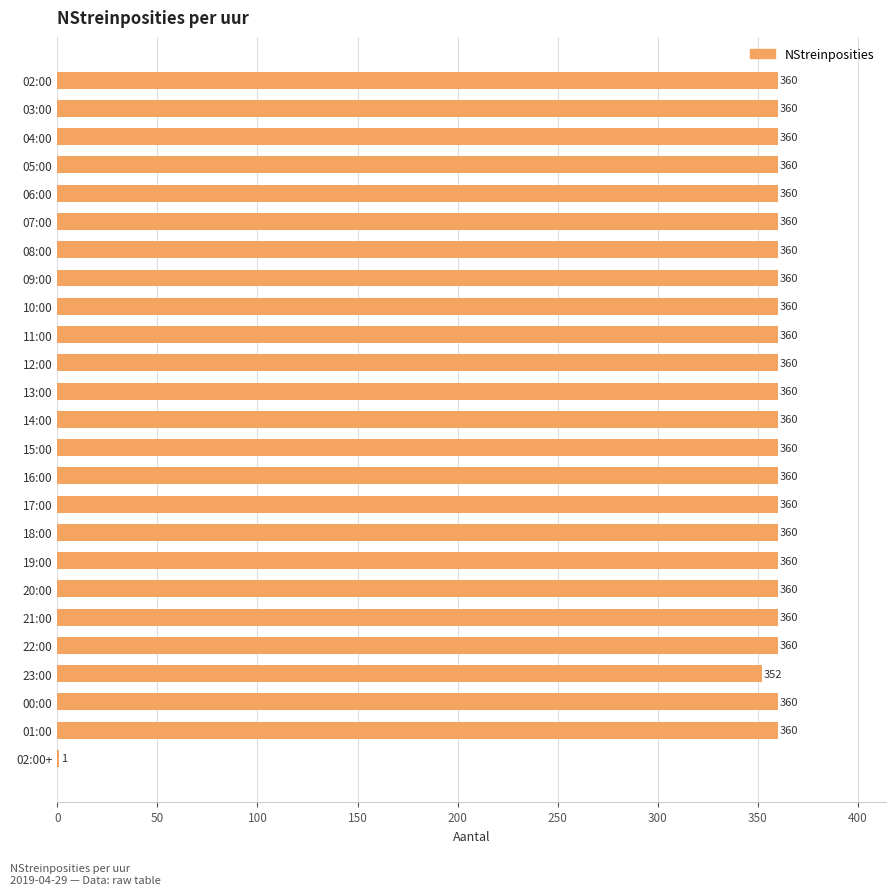

Which has a higher value, 04:00 or 02:00+?

04:00